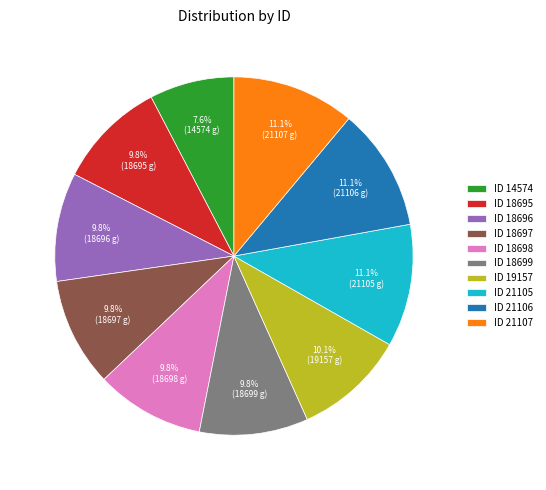

How many segments does this pie chart have?

10